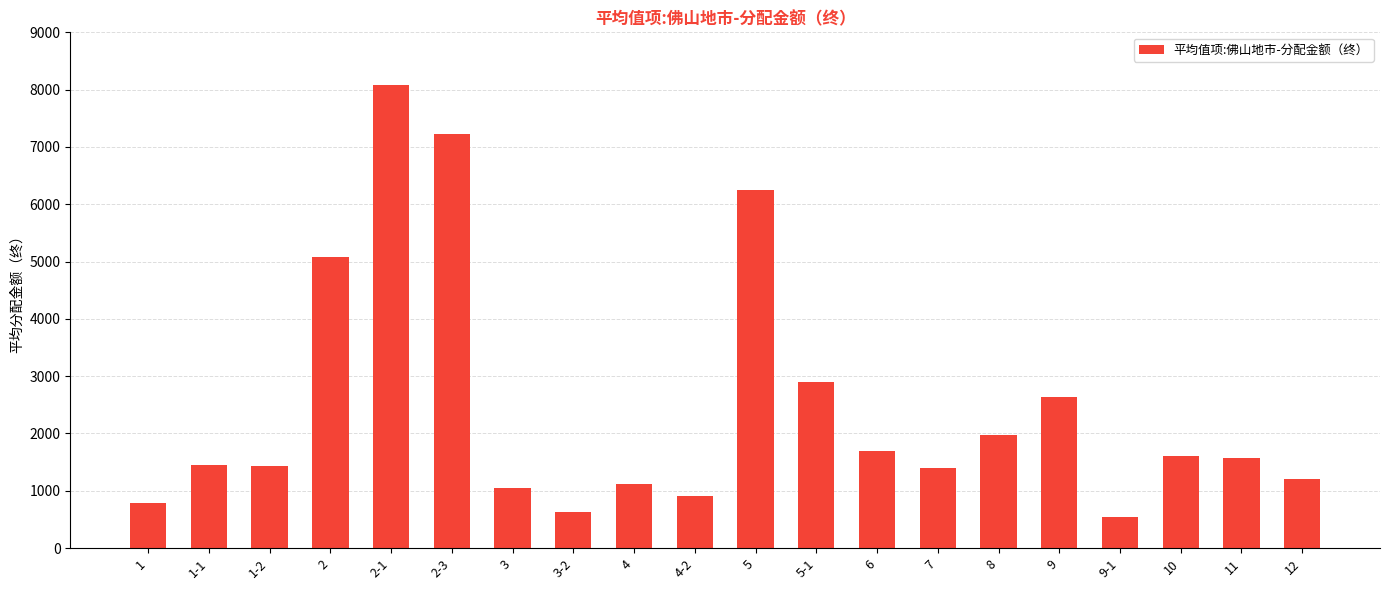

What is the greatest value displayed?

8076.8